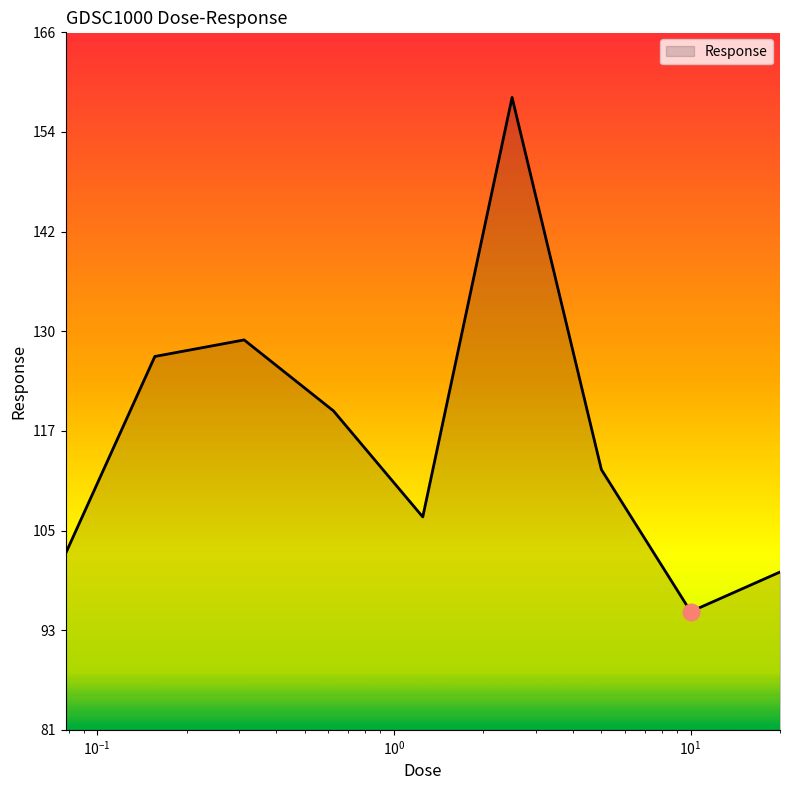

What is the difference between the maximum and minimum values?

62.4